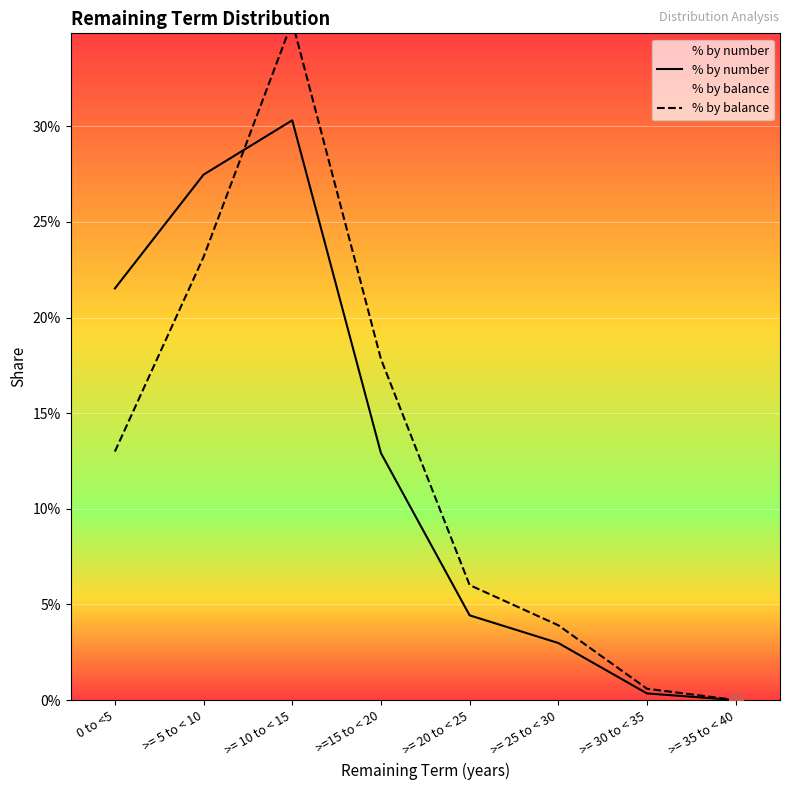

True or false: % by balance has a value of 0.1 at >=15 to < 20.

False